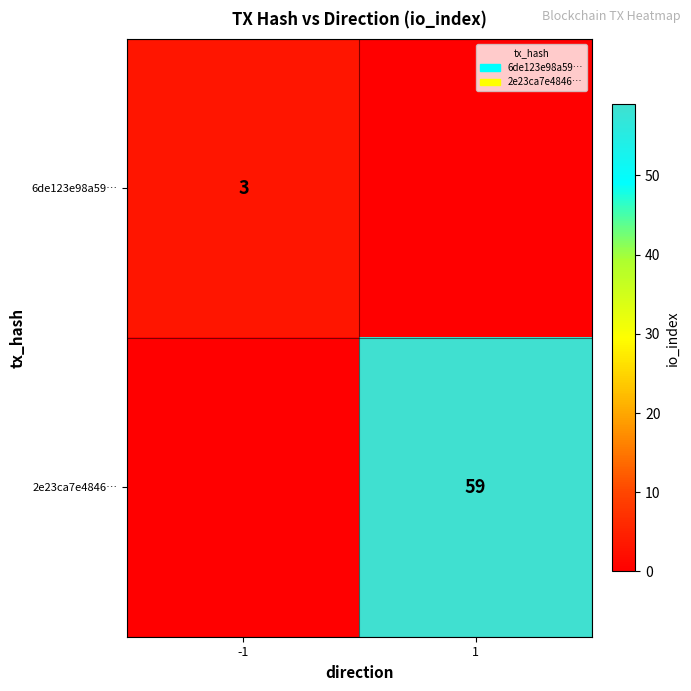

Is it true that 2e23ca7e4846… equals 23 at 1?

False